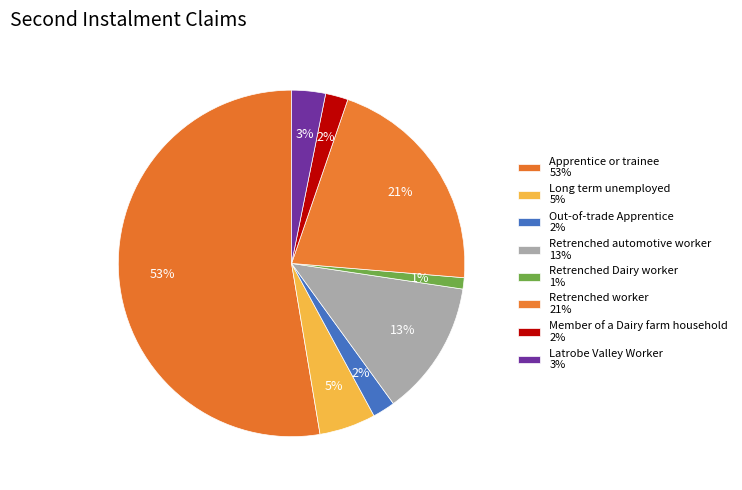

Do Apprentice or trainee and Long term unemployed together represent more than half of the pie?

Yes